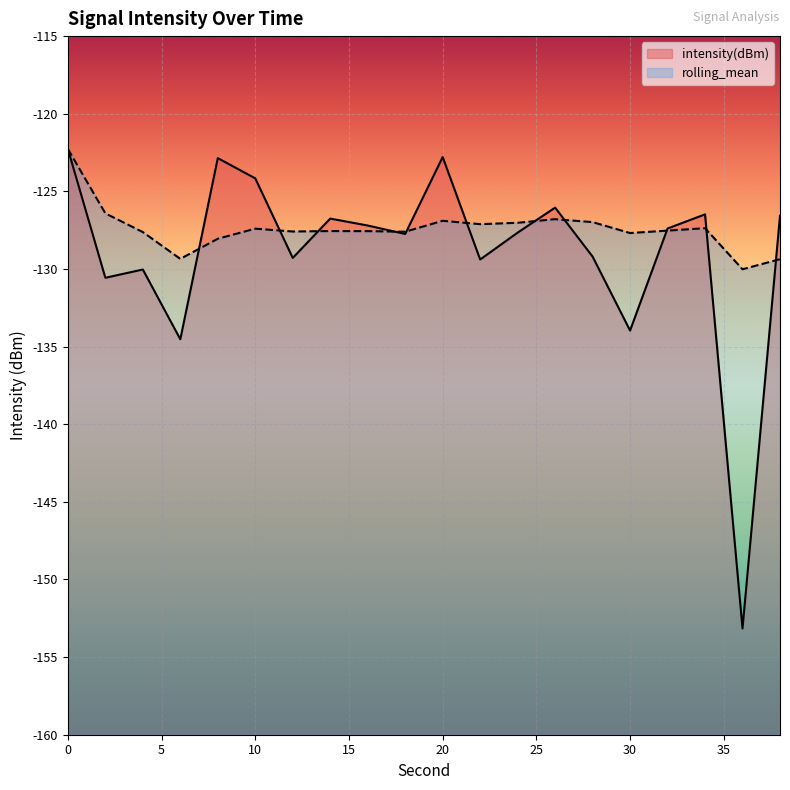

What is the average value of the intensity(dBm) series?

-128.9